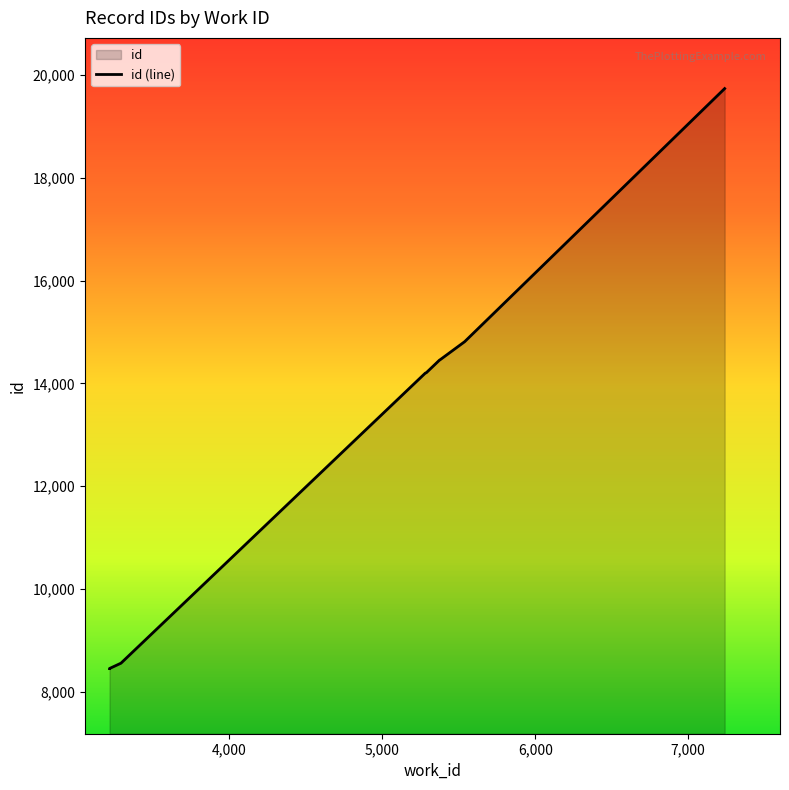

How many lines are shown in the chart?

1